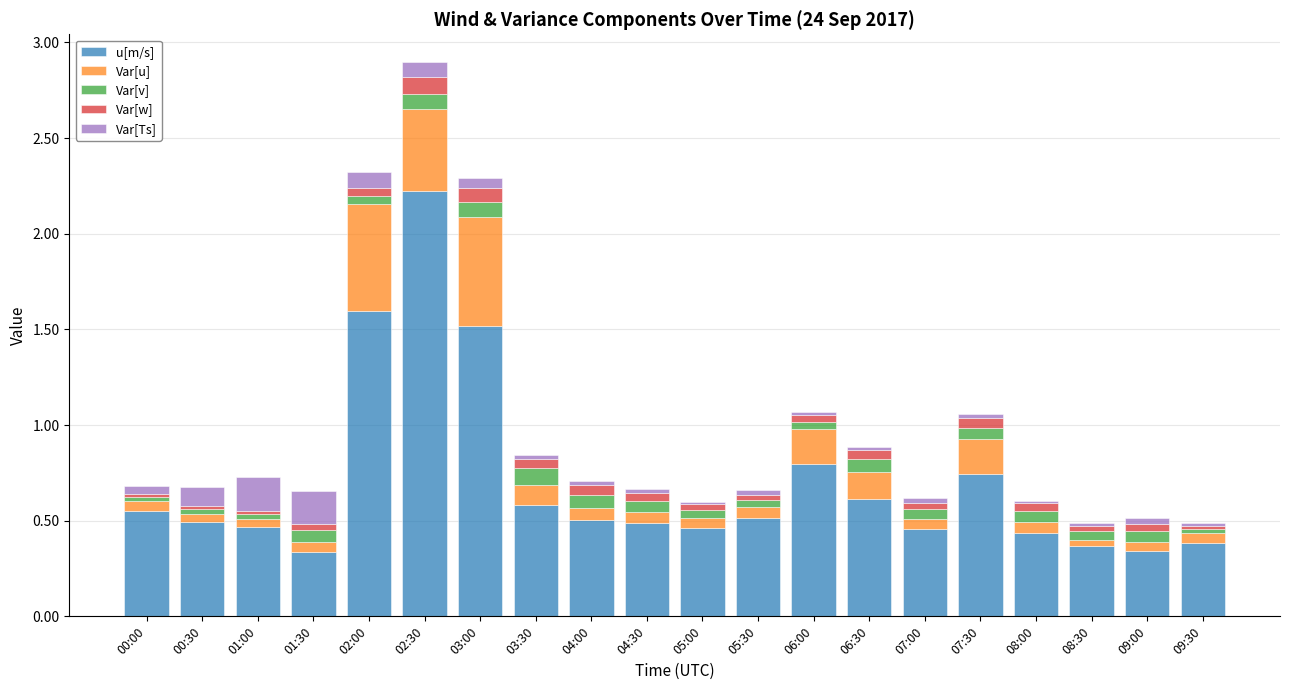

What are all the series names shown in the legend?

u[m/s], Var[u], Var[v], Var[w], Var[Ts]